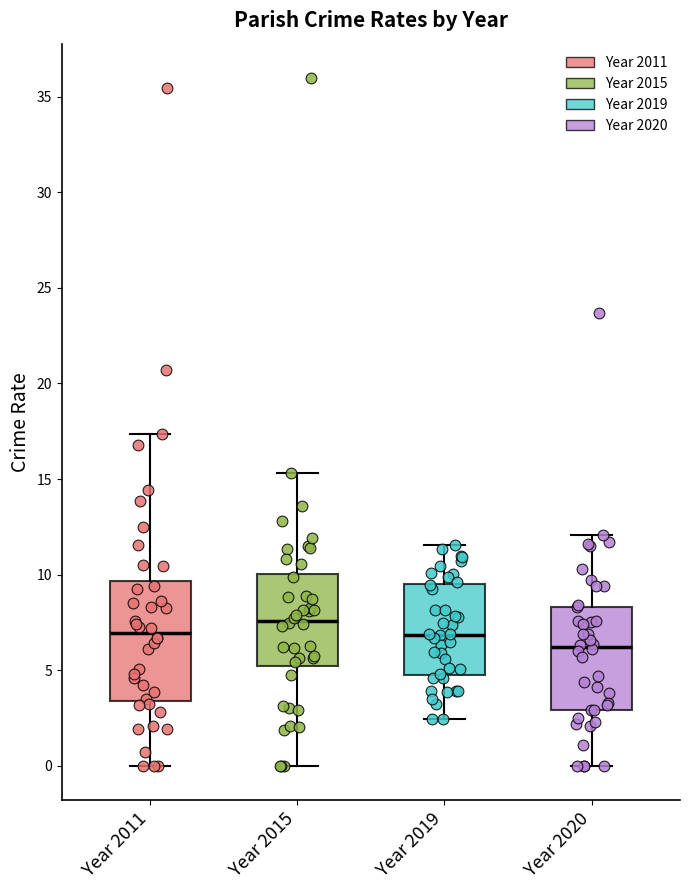

Which box is the tallest, from its lower edge to its upper edge?

Year 2011